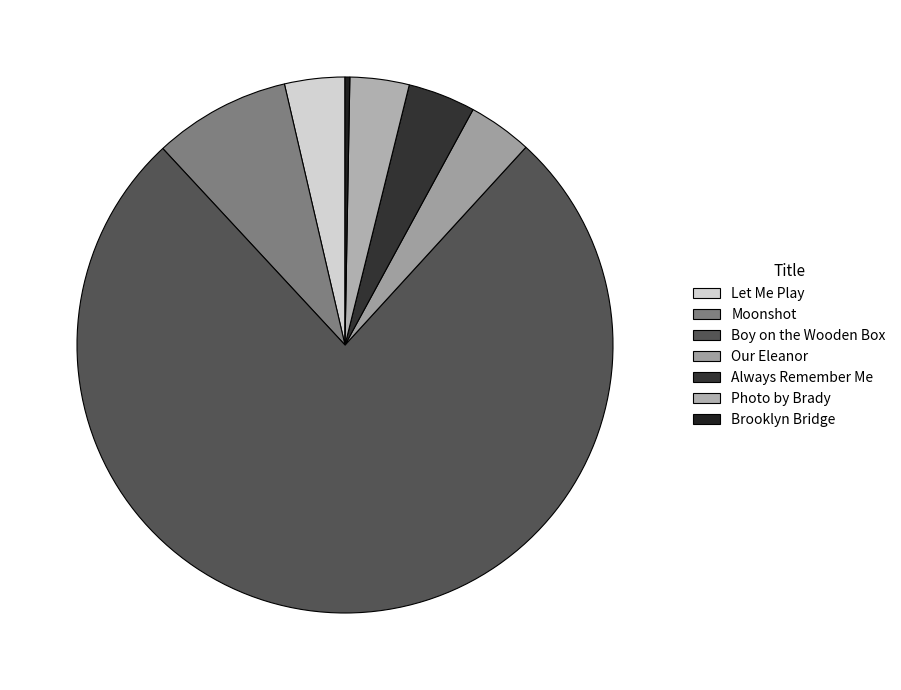

Which category has the biggest portion of the pie?

Boy on the Wooden Box